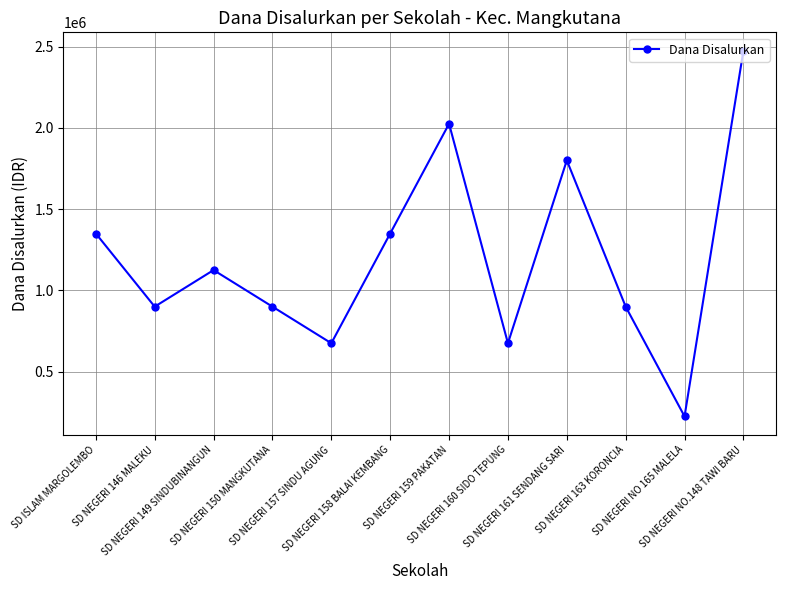

At which label does the data first exceed 1125000?

SD ISLAM MARGOLEMBO